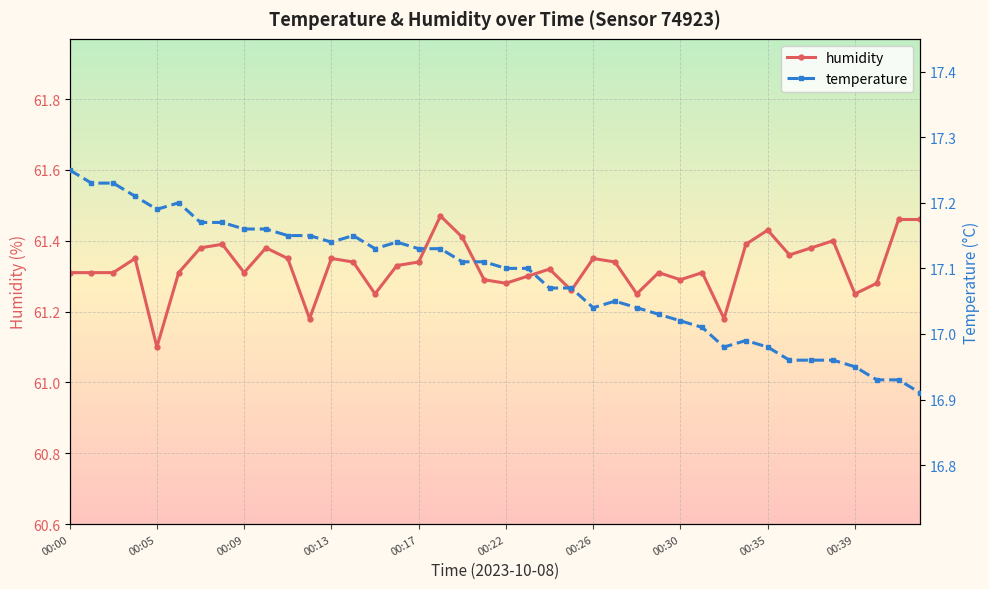

Which series changed the most between 14 and 17?

humidity